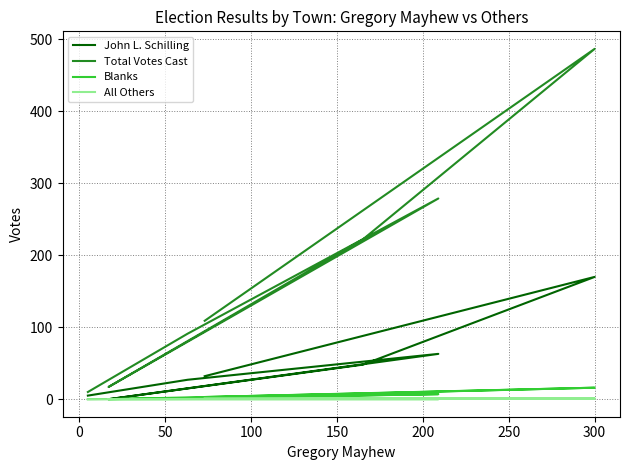

True or false: All Others has more than 2 interior local peaks.

False